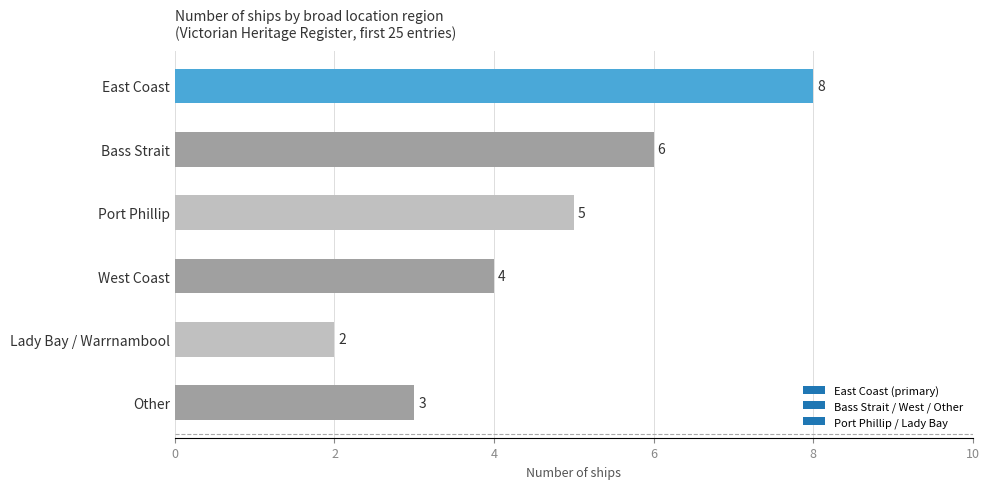

Between Other and Port Phillip, which is larger?

Port Phillip